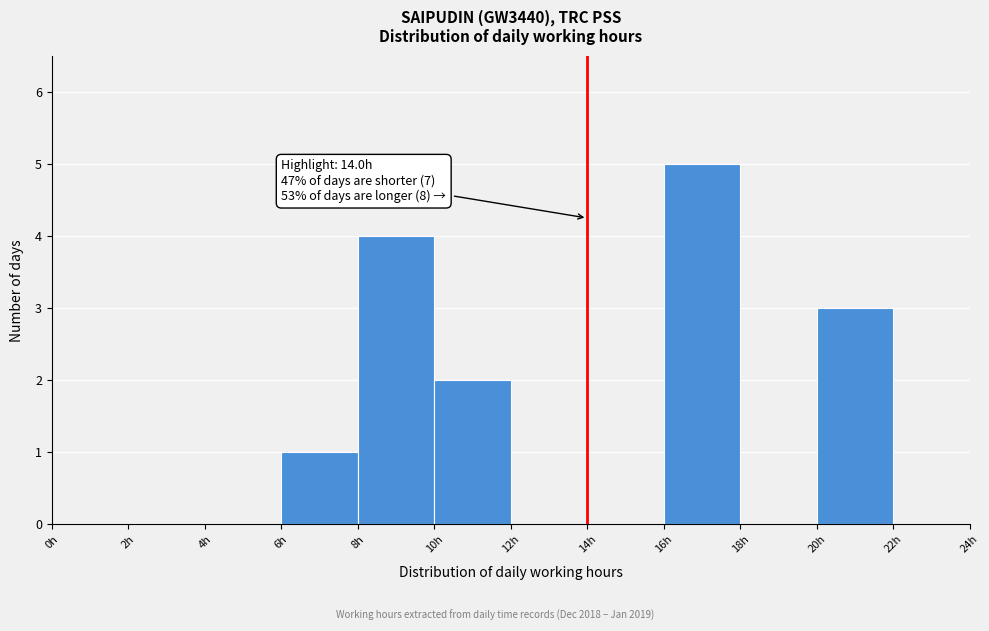

Over which range of the x-axis is the bar tallest?

16 to 18